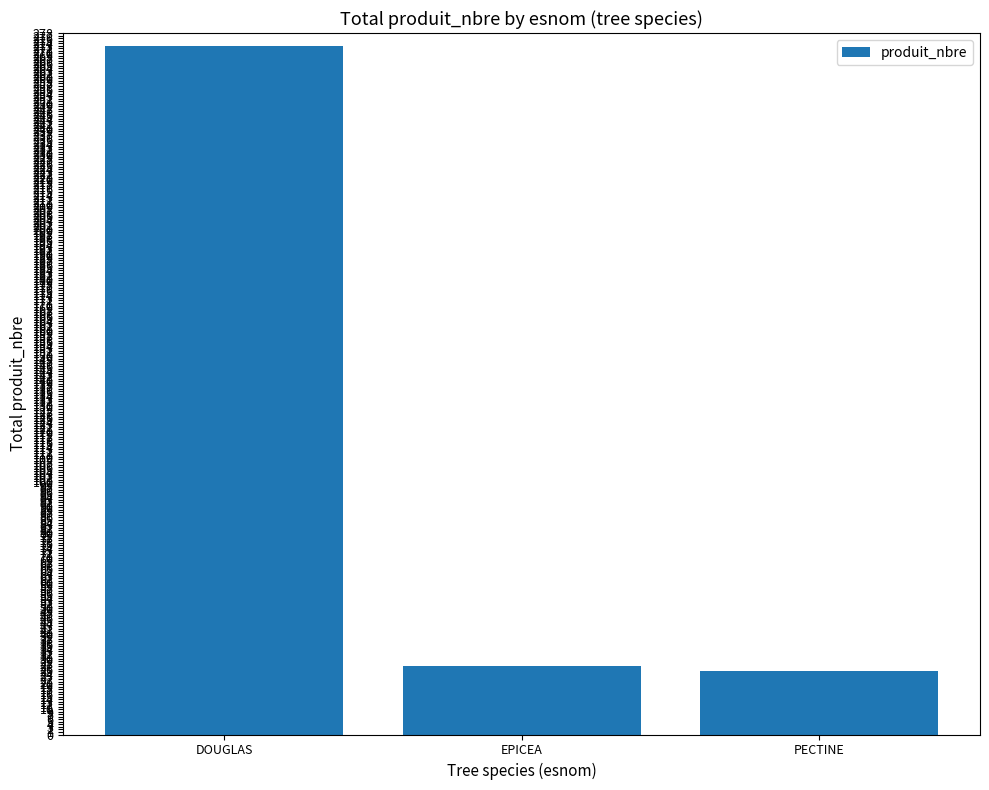

What is the sum of all values?

325